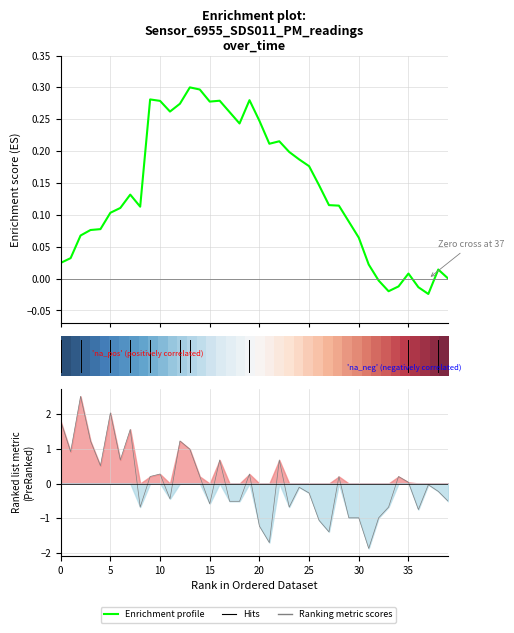

How many lines are shown in the chart?

2